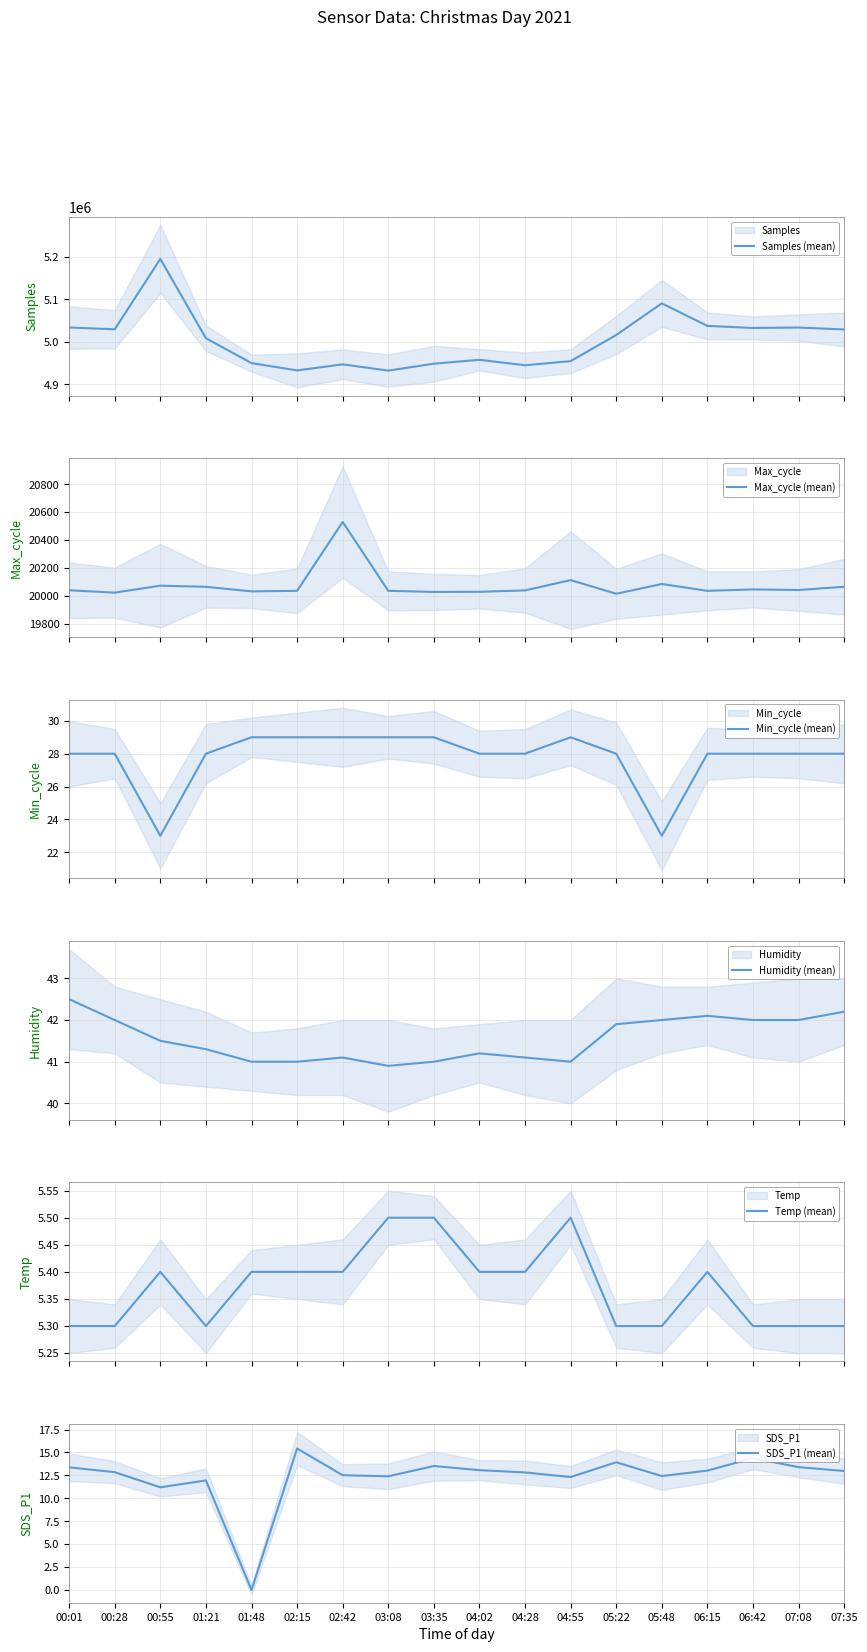

Reading right to left, list all the values displayed in this chart.

Samples (mean): 5029061.0	5033584.0	5032570.0	5037453.0	5090400.0	5016004.0	4954634.0	4944952.0	4957705.0	4948661.0	4932356.0	4947095.0	4932844.0	4950007.0	5008461.0	5194895.0	5029495.0	5033705.0
Max_cycle (mean): 20064.0	20041.0	20045.0	20035.0	20084.0	20014.0	20112.0	20038.0	20028.0	20027.0	20035.0	20529.0	20035.0	20031.0	20064.0	20072.0	20022.0	20039.0
Min_cycle (mean): 28.0	28.0	28.0	28.0	23.0	28.0	29.0	28.0	28.0	29.0	29.0	29.0	29.0	29.0	28.0	23.0	28.0	28.0
Humidity (mean): 42.2	42.0	42.0	42.1	42.0	41.9	41.0	41.1	41.2	41.0	40.9	41.1	41.0	41.0	41.3	41.5	42.0	42.5
Temp (mean): 5.3	5.3	5.3	5.4	5.3	5.3	5.5	5.4	5.4	5.5	5.5	5.4	5.4	5.4	5.3	5.4	5.3	5.3
SDS_P1 (mean): 13.0	13.4	14.4	13.0	12.4	13.9	12.3	12.8	13.1	13.5	12.4	12.5	15.4	0.0	11.9	11.2	12.8	13.4